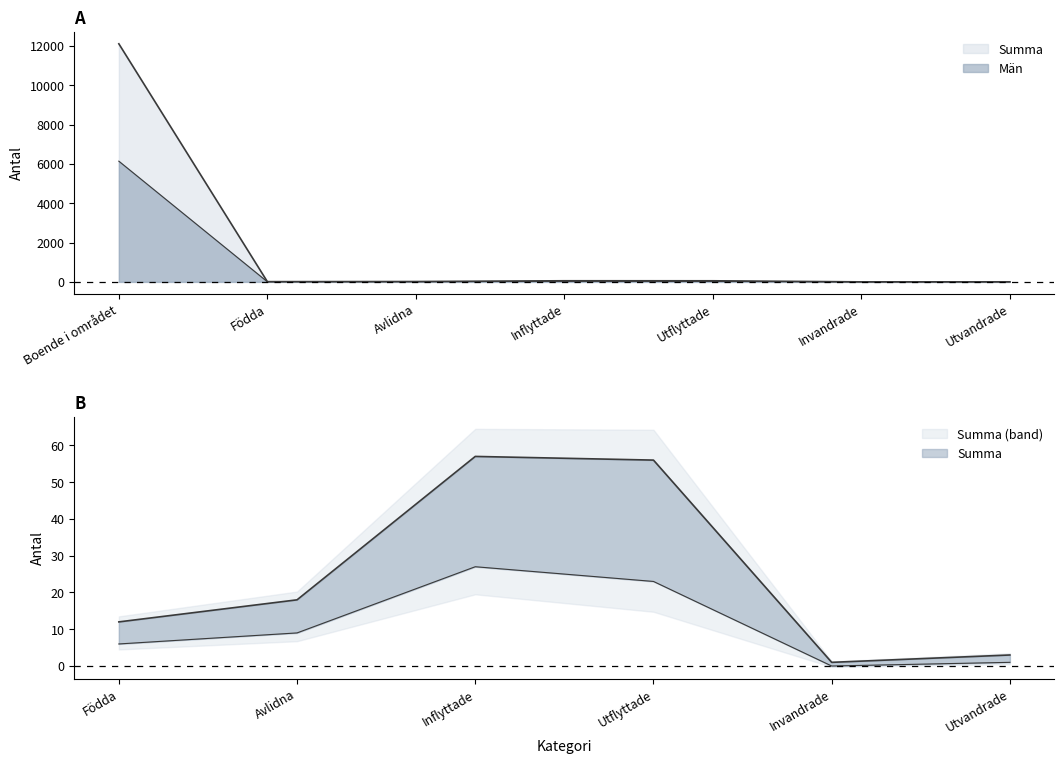

At which label is Summa closest to 6054?

Inflyttade